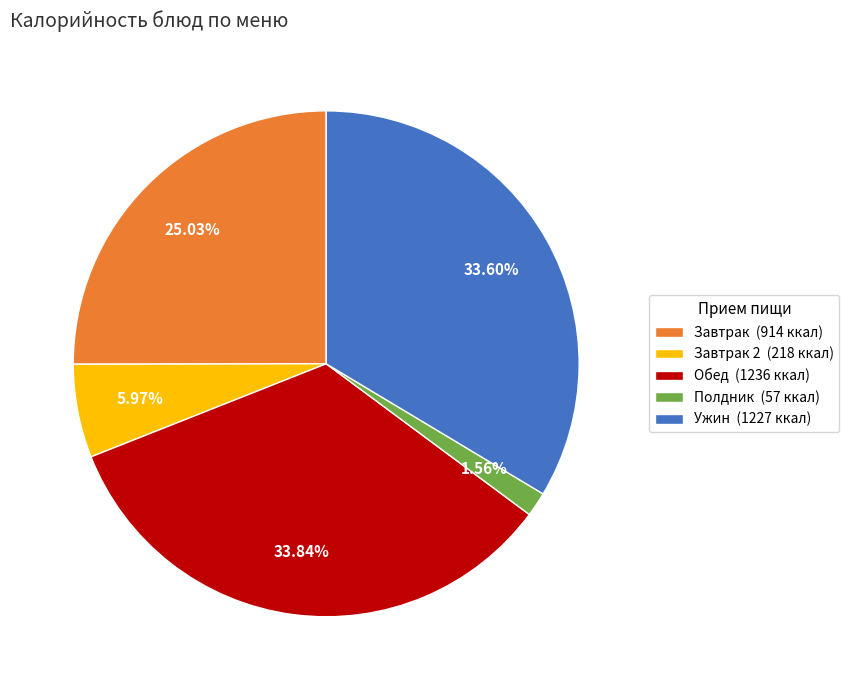

What is the ratio of the value at Ужин (1227 ккал) to the value at Полдник (57 ккал)?

21.5